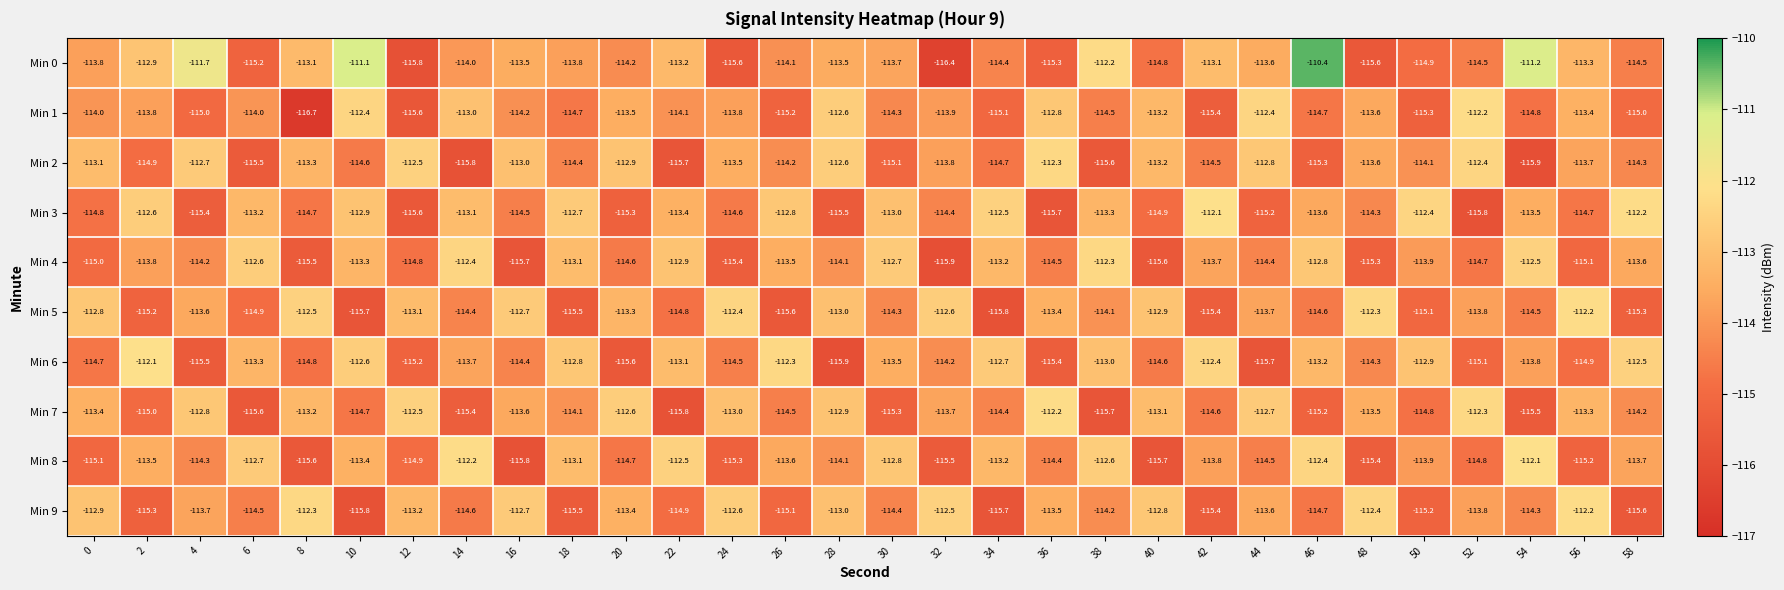

At which category is the sum across all series the highest?

10